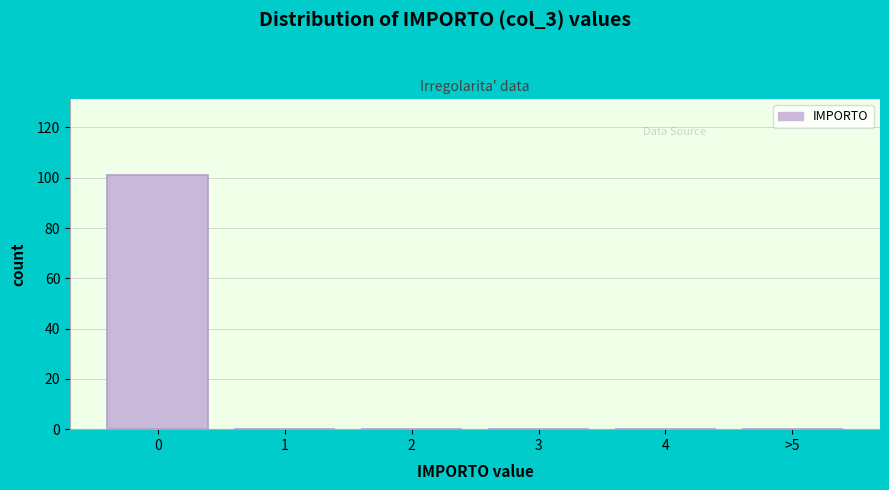

Reading left to right, transcribe all the data shown in this chart.

0=101	1=0	2=0	3=0	4=0	>5=0